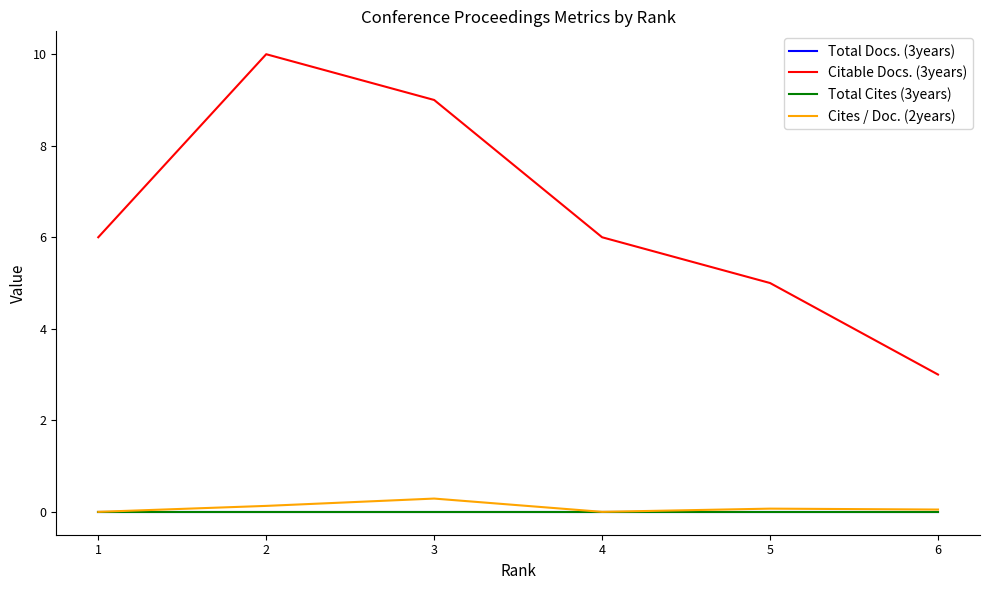

Does the chart display data point markers on the line(s)?

No